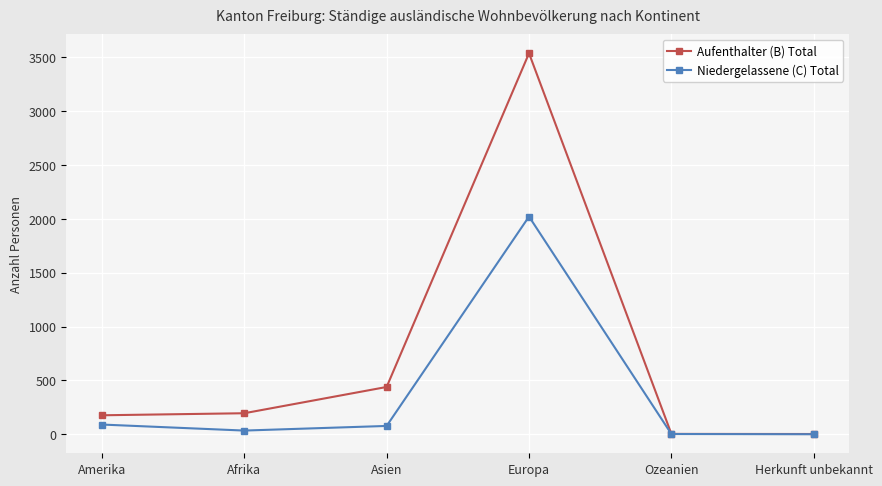

The value of Niedergelassene (C) Total at Herkunft unbekannt is 0. True or false?

True